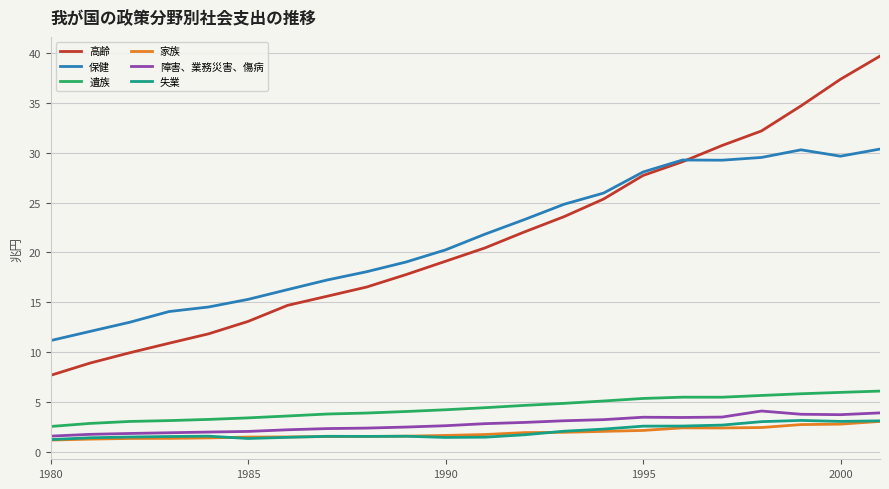

Which series has the widest spread of values?

高齢